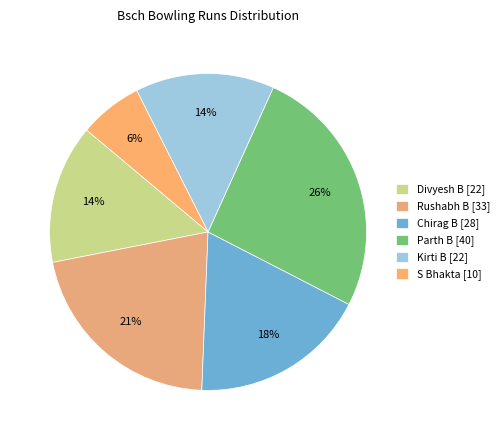

To the nearest percent, what is the difference between the Rushabh B and S Bhakta slice percentages?

15%